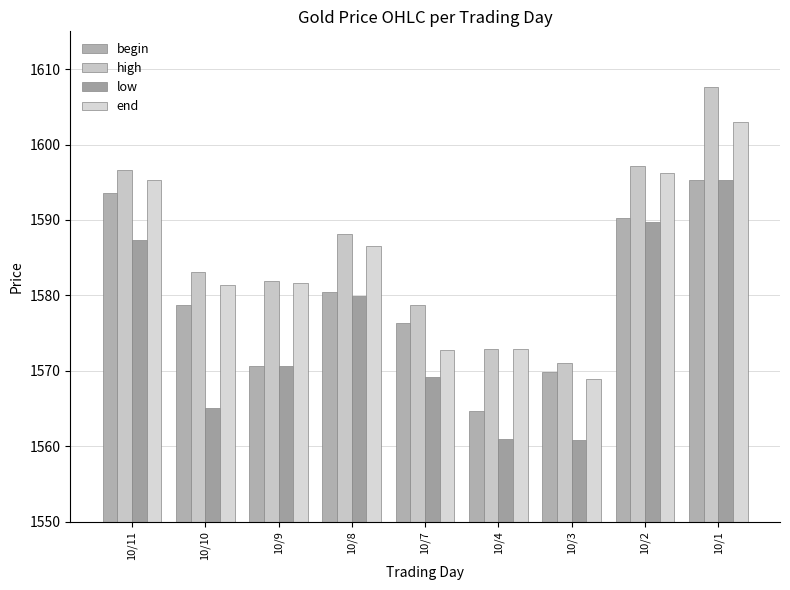

What is the difference between the highest and lowest values at 10/8?

8.2